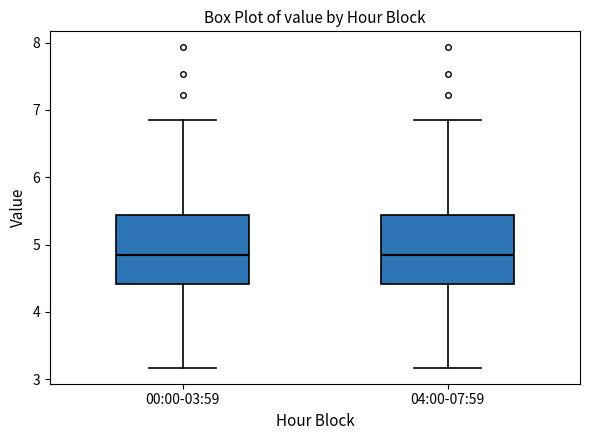

Reading left to right, transcribe this box plot: for each box, give where its median line is, the range the box spans, and where its two whiskers end, as read against the y-axis. The values are not printed on the chart, so give them approximately, as read against the axis.

00:00-03:59: median 4.9, box 4.4 to 5.4, whiskers 3.2 to 6.9
04:00-07:59: median 4.9, box 4.4 to 5.4, whiskers 3.2 to 6.9